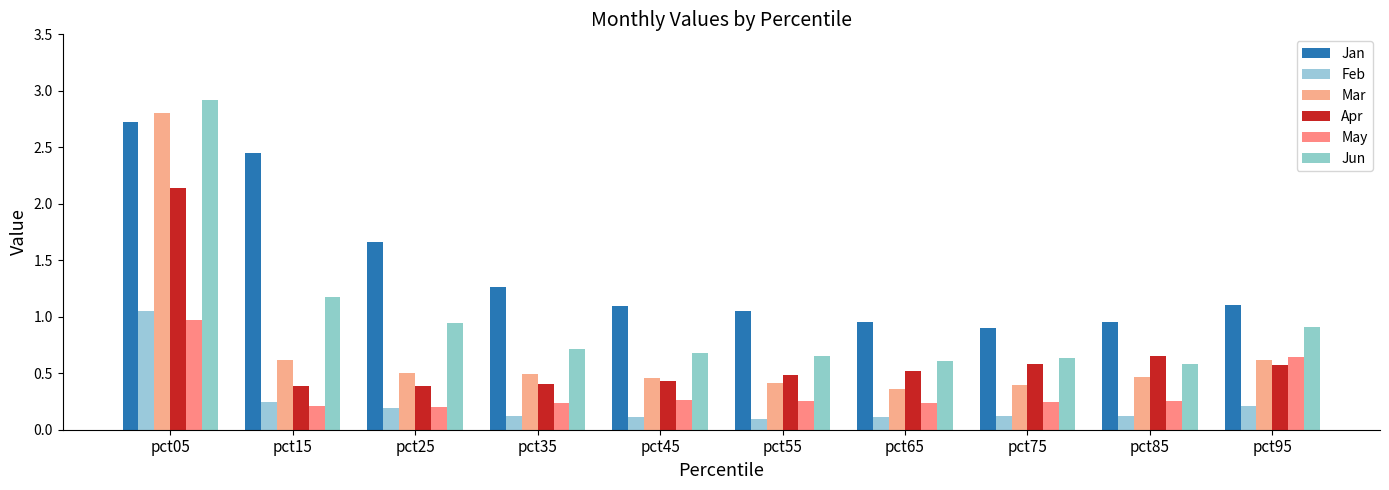

Which series has the widest spread of values?

Mar